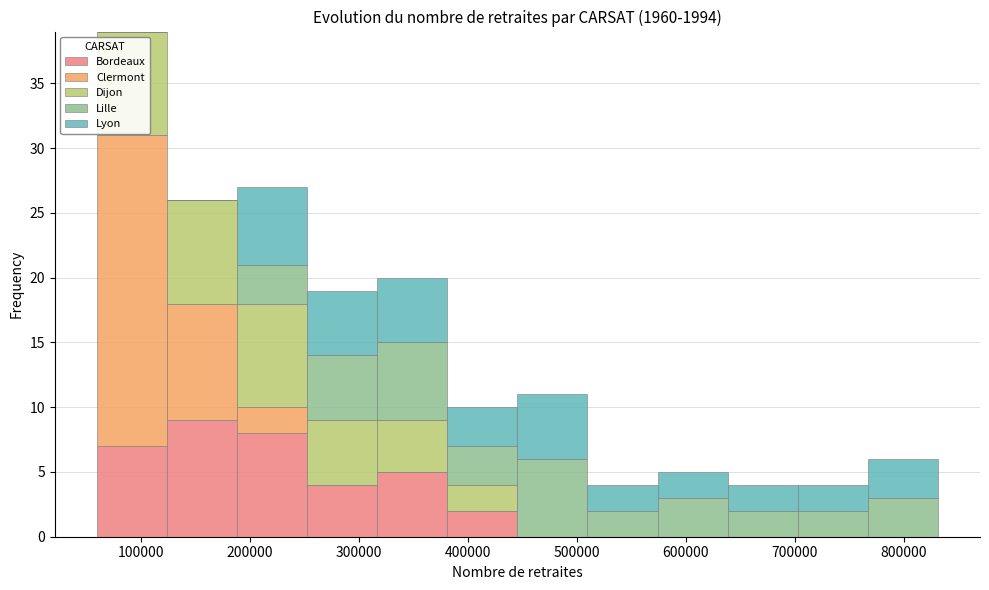

What is the total height of the stacked bar covering 320000 to 380000 on the x-axis? Neither the bar edges nor the heights are printed on the chart, so give them approximately, as read against the axes.

20